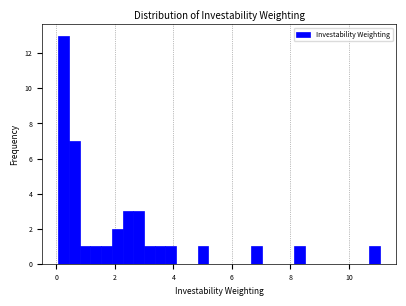

Read against the x-axis, roughly where is the centre of the tallest bar?

0.2